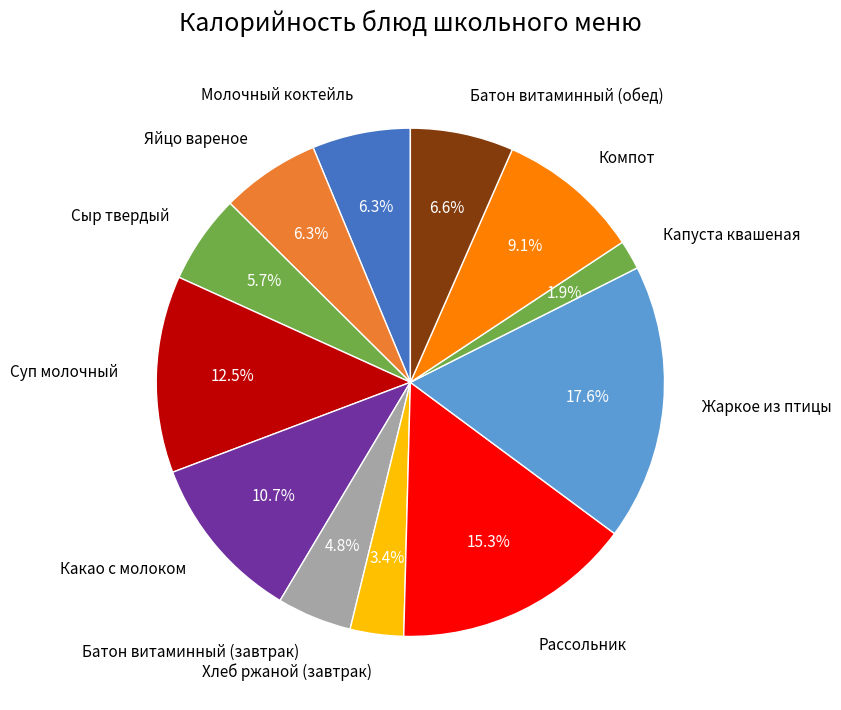

Is Капуста квашеная the majority of the pie?

No